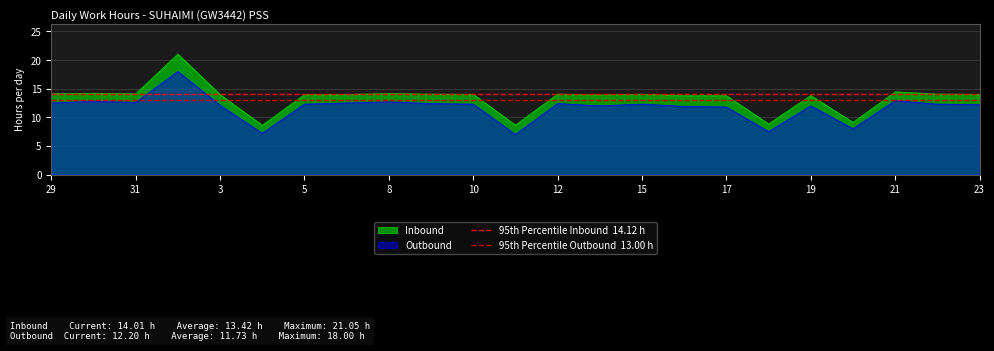

True or false: Inbound and Outbound cross at least once.

False